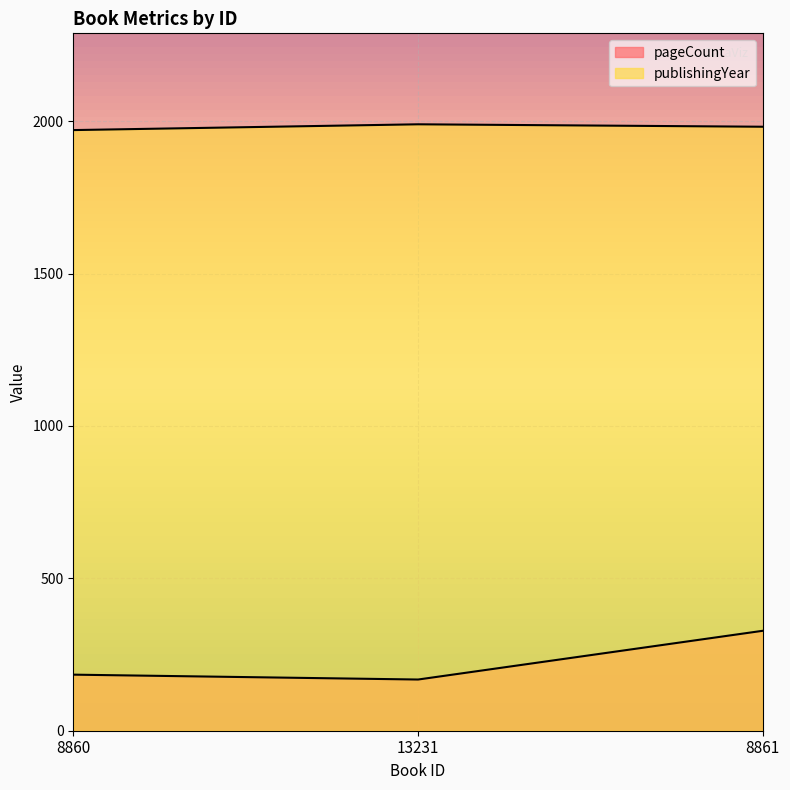

What is the highest value of the publishingYear series?

1990